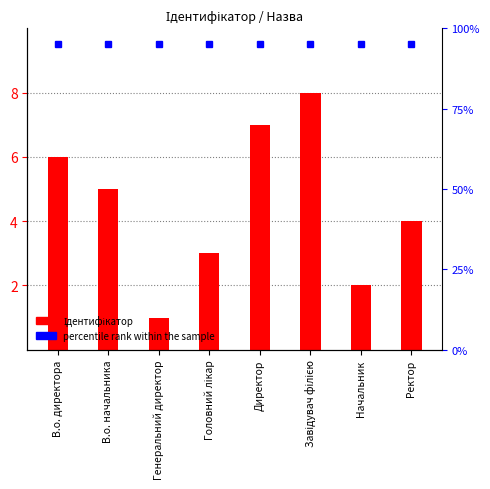

What is the label of the 6th bar from the right?

Генеральний директор